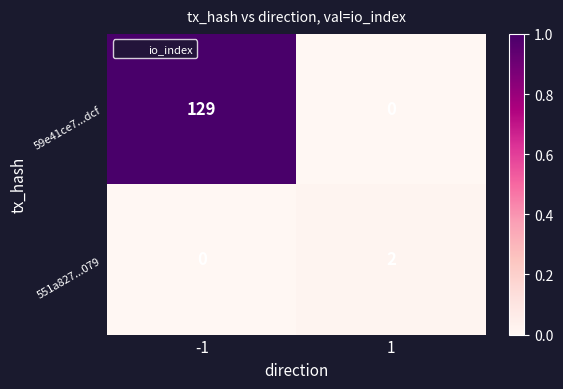

Which series has the largest total across all categories?

59e41ce7...dcf